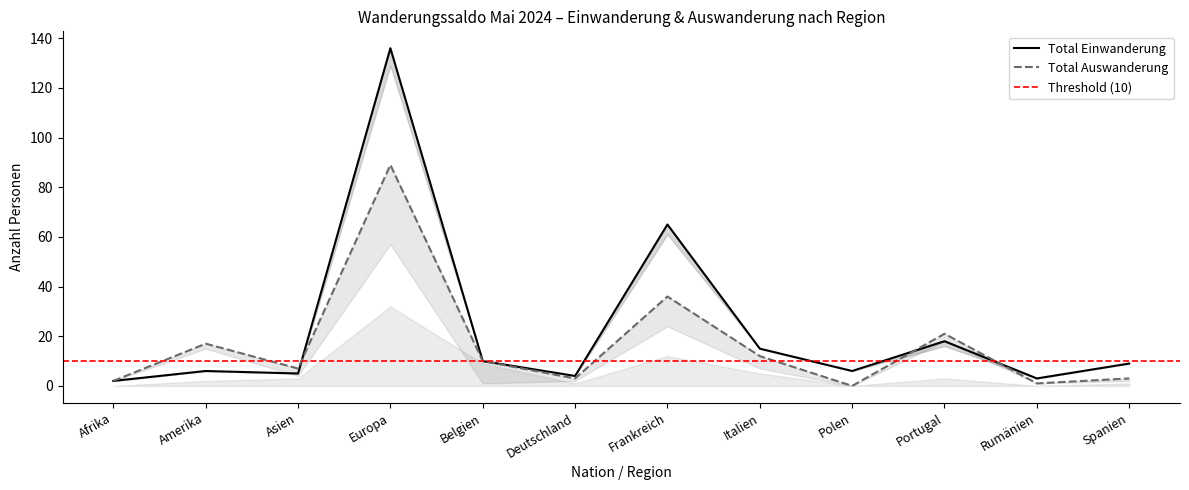

Is it true that Total Einwanderung equals 10 at Amerika?

False